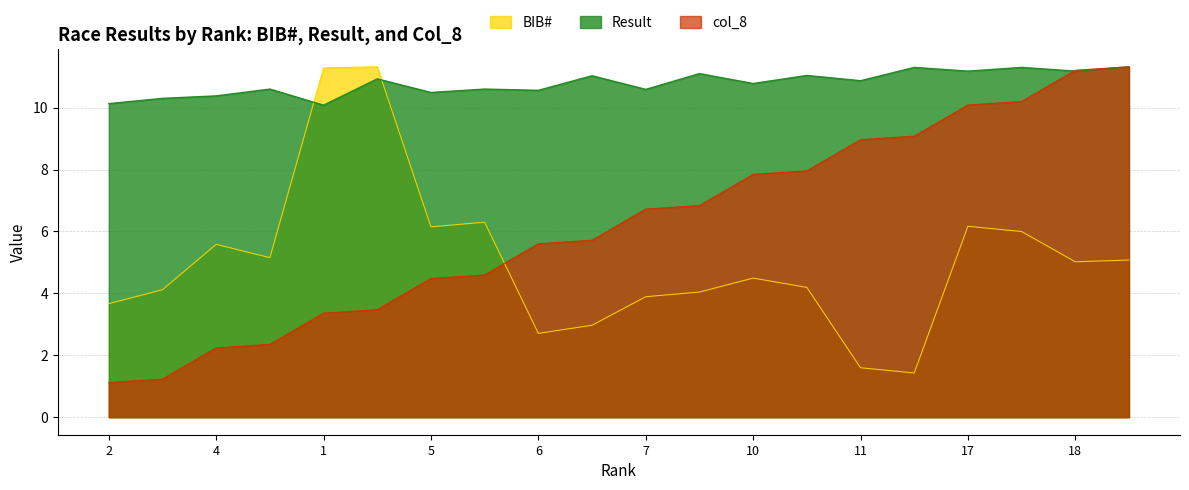

Does the chart display data point markers on the line(s)?

No